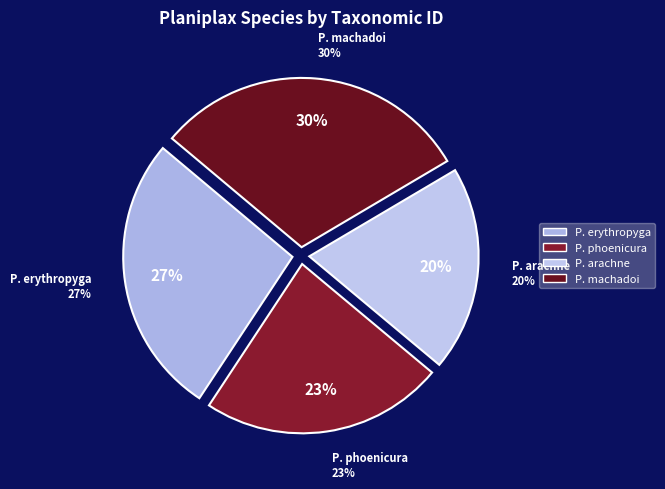

Is it true that Planiplax phoenicura is 23% of the pie?

True